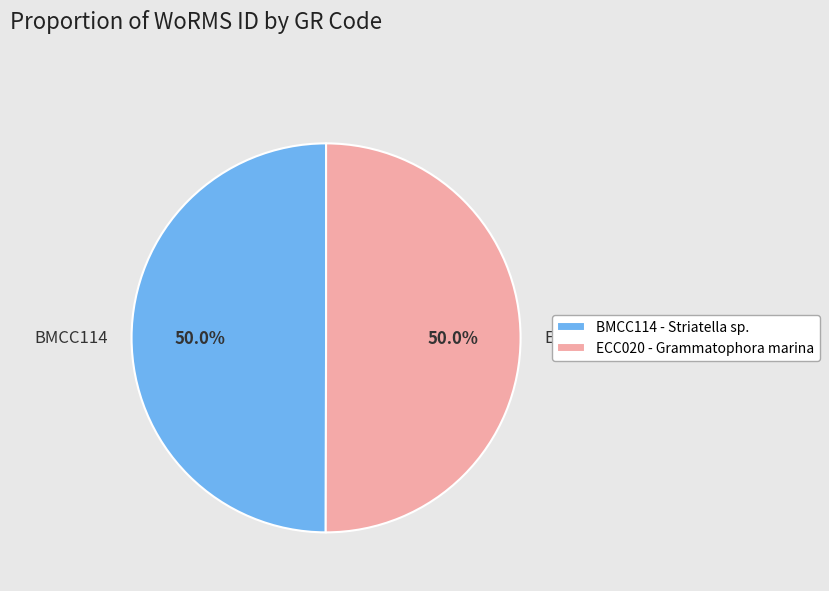

How many segments does this pie chart have?

2